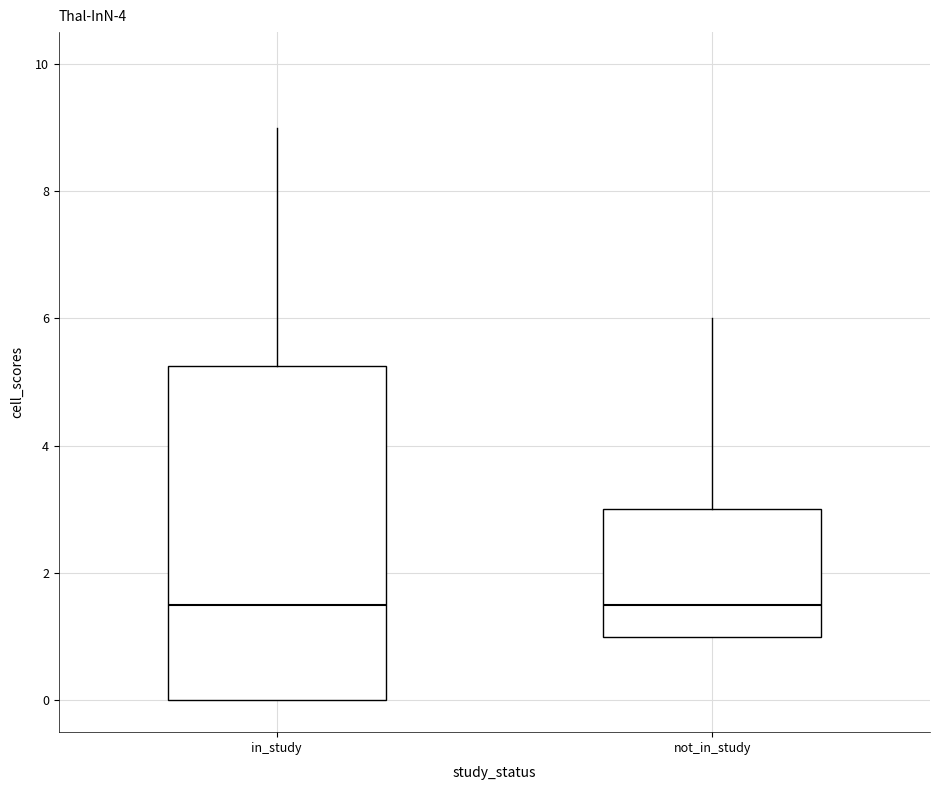

Comparing the boxes themselves (not the whiskers), which one is the tallest?

in_study